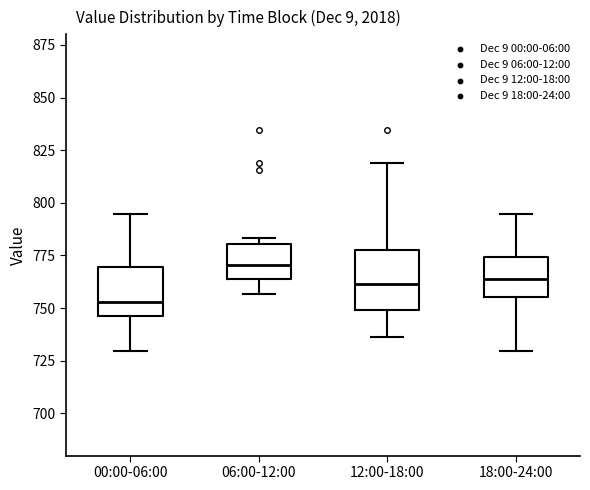

Reading left to right, read every box against the y-axis: the position of its median line, the range the box covers, and the ends of its whiskers. The values are not printed on the chart, so give them approximately, as read against the axis.

00:00-06:00: median 755, box 745 to 770, whiskers 730 to 795
06:00-12:00: median 770, box 765 to 780, whiskers 755 to 785
12:00-18:00: median 760, box 750 to 775, whiskers 735 to 820
18:00-24:00: median 765, box 755 to 775, whiskers 730 to 795